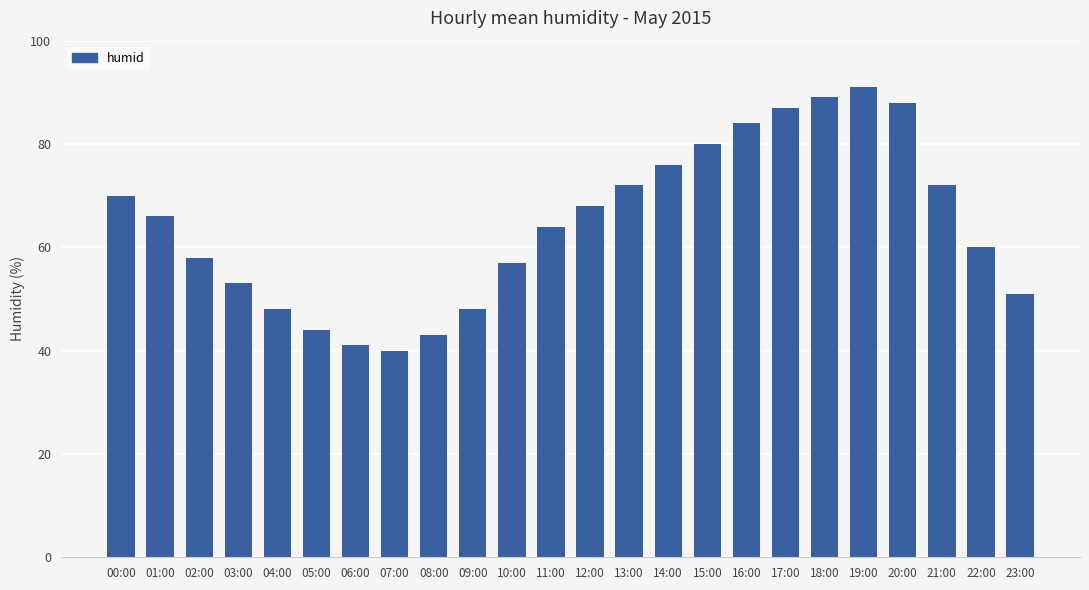

Reading right to left, transcribe all the data shown in this chart.

23:00=51	22:00=60	21:00=72	20:00=88	19:00=91	18:00=89	17:00=87	16:00=84	15:00=80	14:00=76	13:00=72	12:00=68	11:00=64	10:00=57	09:00=48	08:00=43	07:00=40	06:00=41	05:00=44	04:00=48	03:00=53	02:00=58	01:00=66	00:00=70